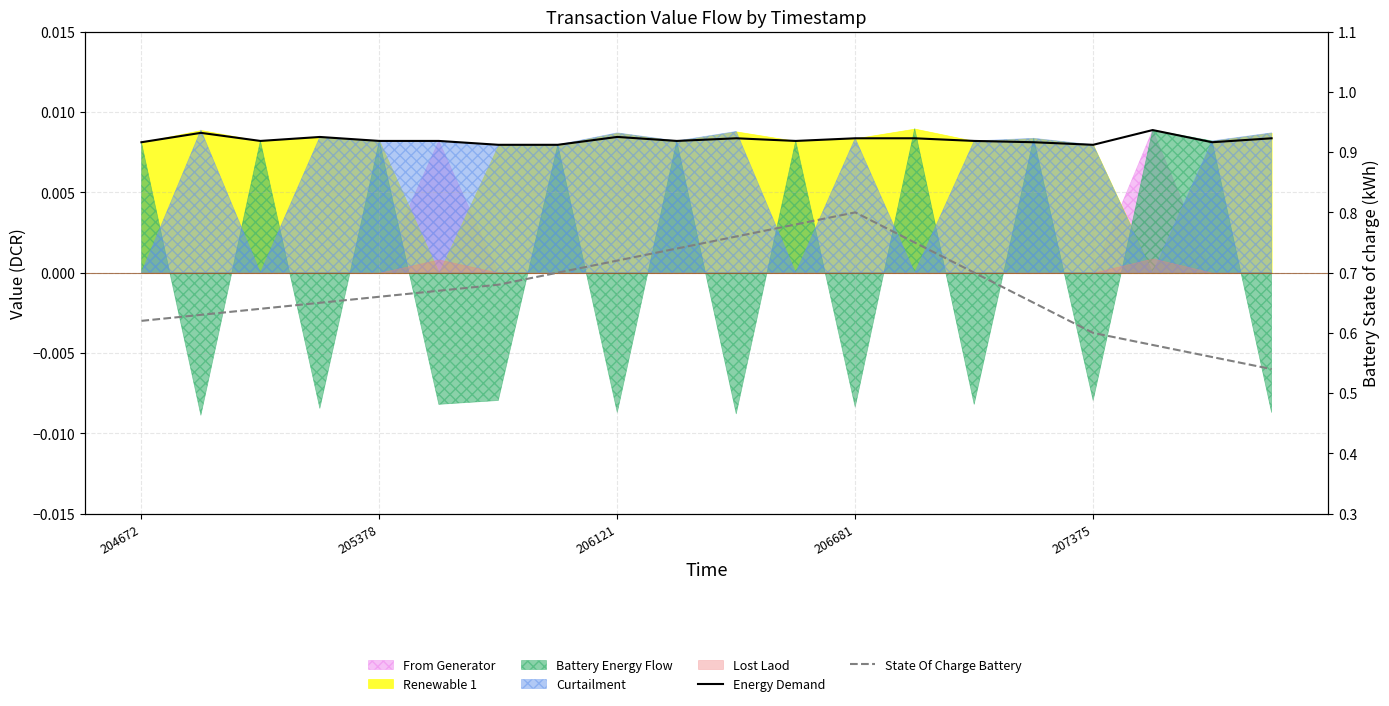

Which series has the largest range (max minus min)?

State Of Charge Battery